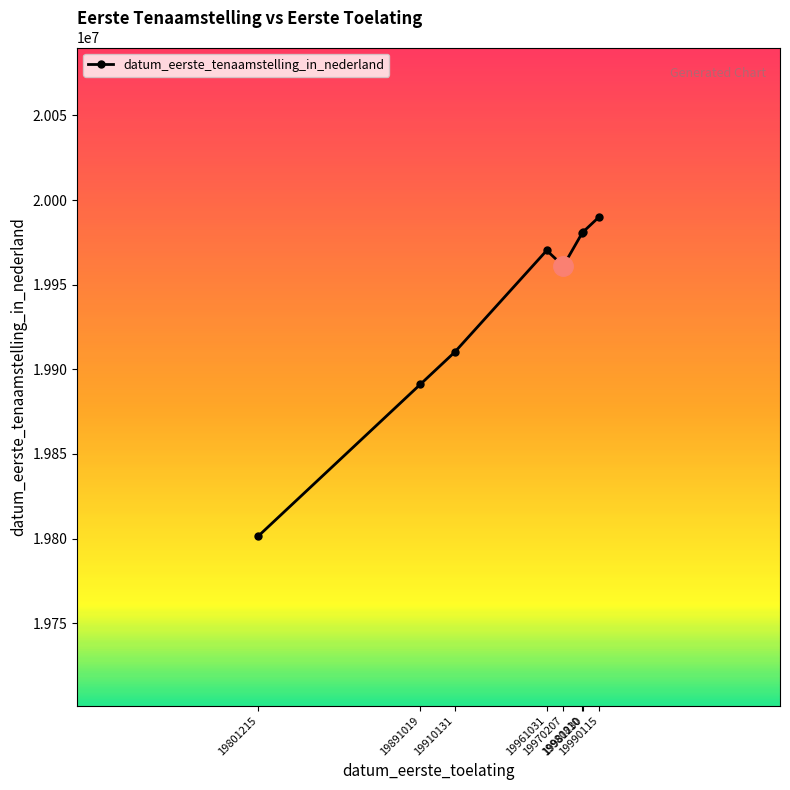

Between 19980810 and 19891019, which is larger?

19980810